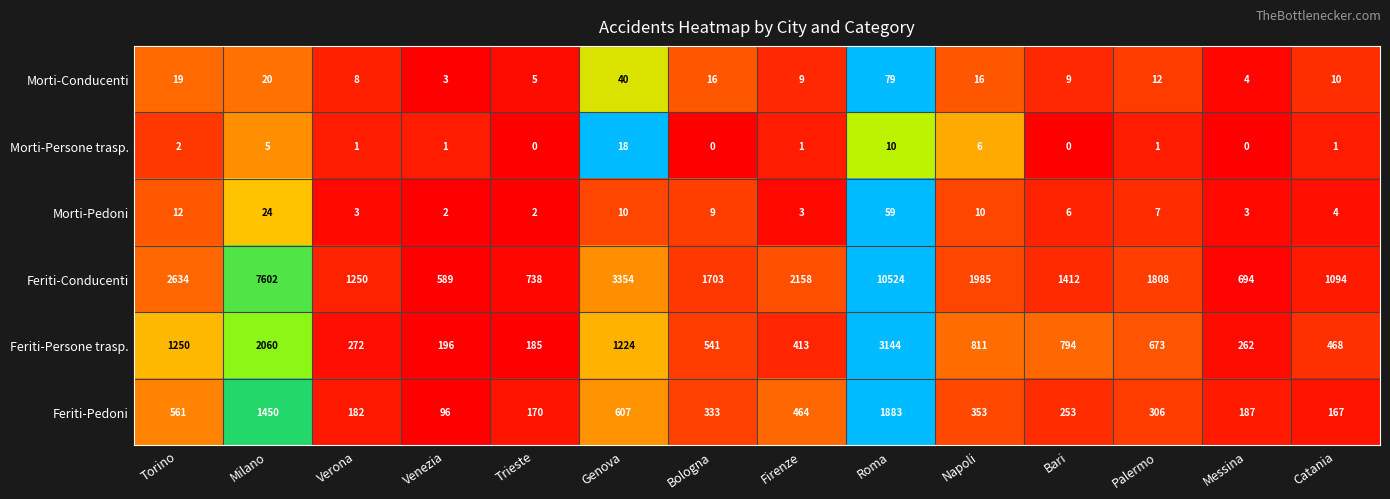

True or false: Feriti-Persone trasp. has a value of 271 at Venezia.

False